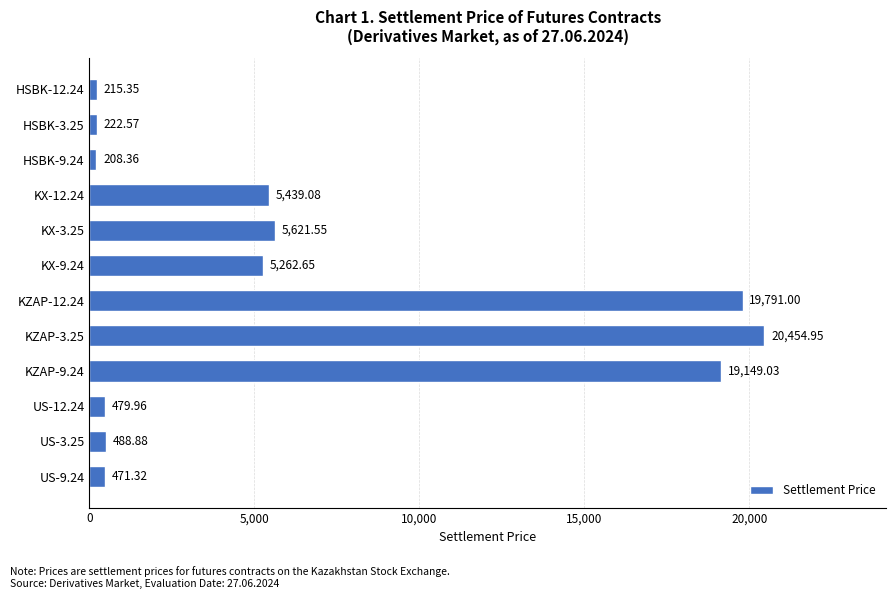

List the labels in order of value, smallest first.

HSBK-9.24, HSBK-12.24, HSBK-3.25, US-9.24, US-12.24, US-3.25, KX-9.24, KX-12.24, KX-3.25, KZAP-9.24, KZAP-12.24, KZAP-3.25